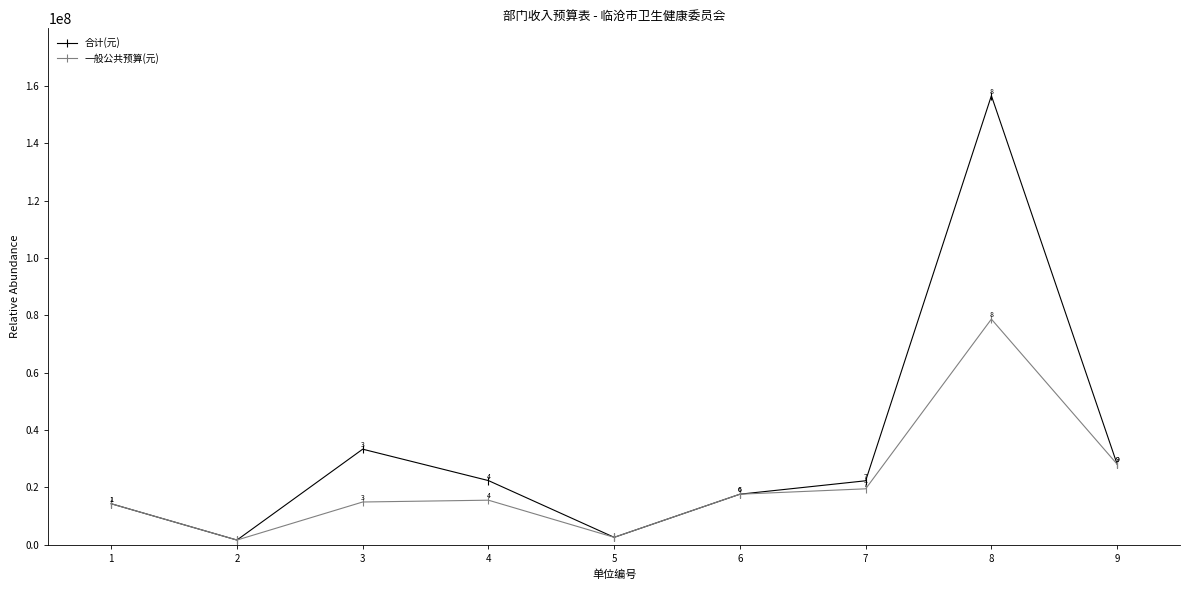

How many lines are shown in the chart?

2